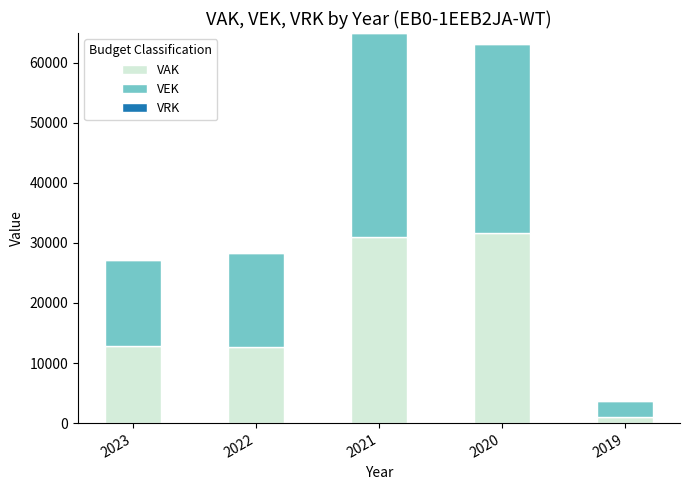

Count the number of data series in this chart.

2